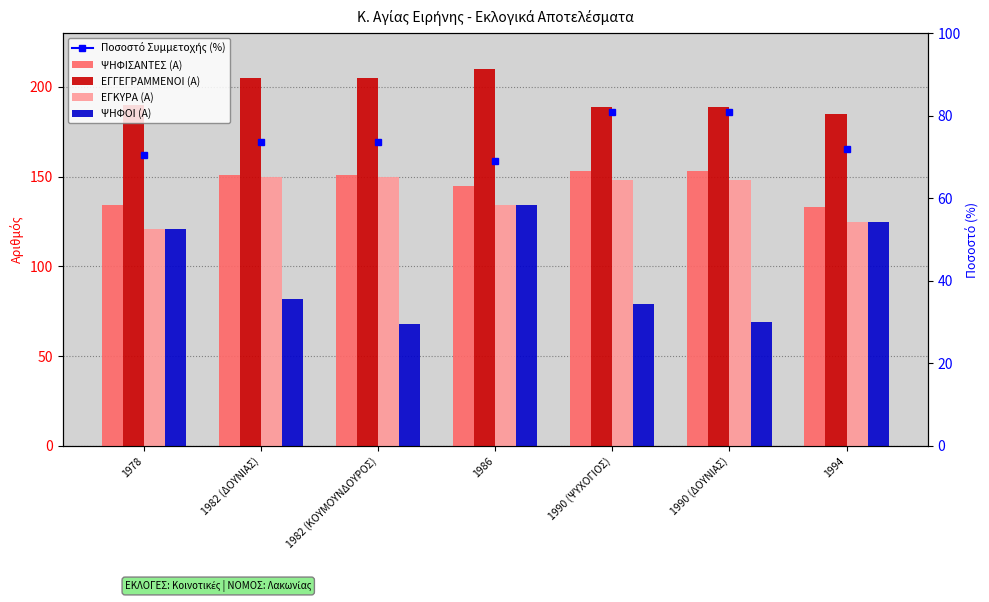

How many data points in ΕΓΚΥΡΑ (Α) are less than 148?

3